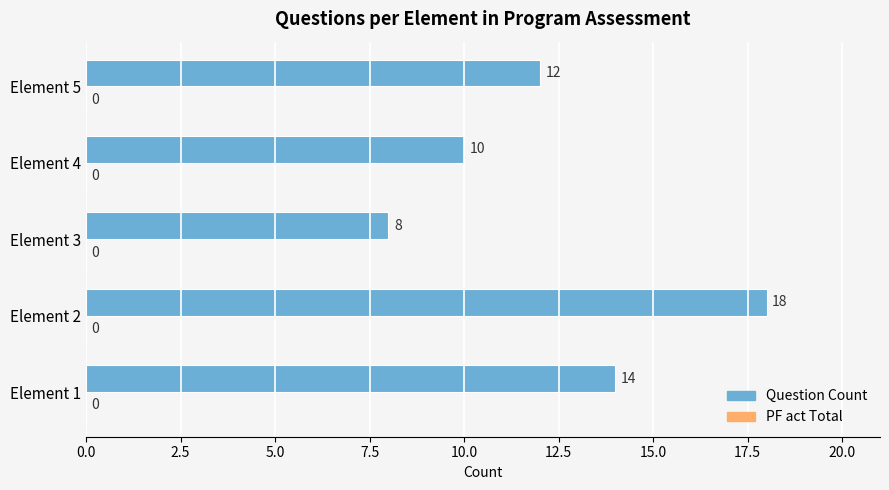

Reading top to bottom, list all the values displayed in this chart.

Element 5=12	Element 4=10	Element 3=8	Element 2=18	Element 1=14